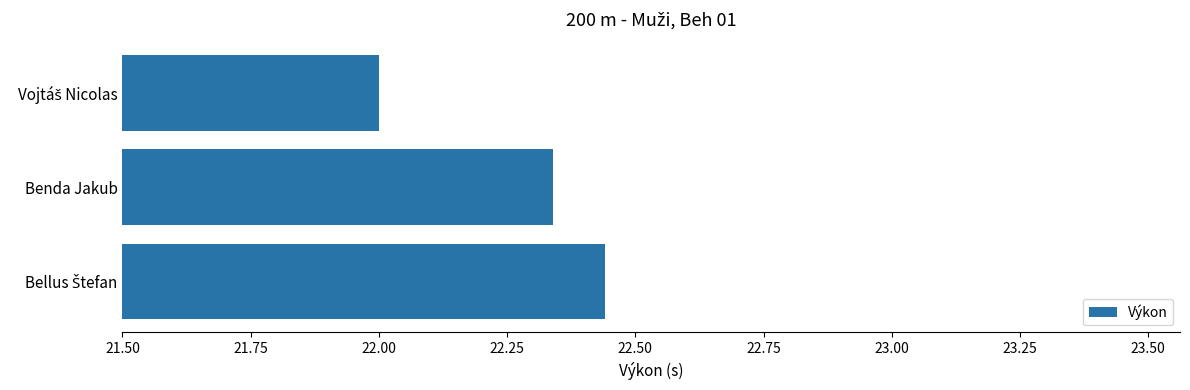

What is the label of the 2nd bar from the top?

Benda Jakub